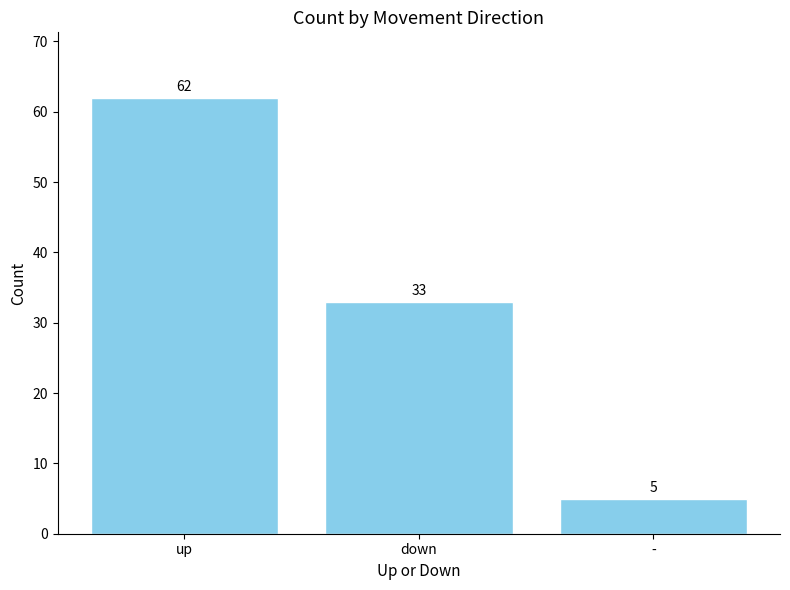

What is the difference between the maximum and minimum values?

57